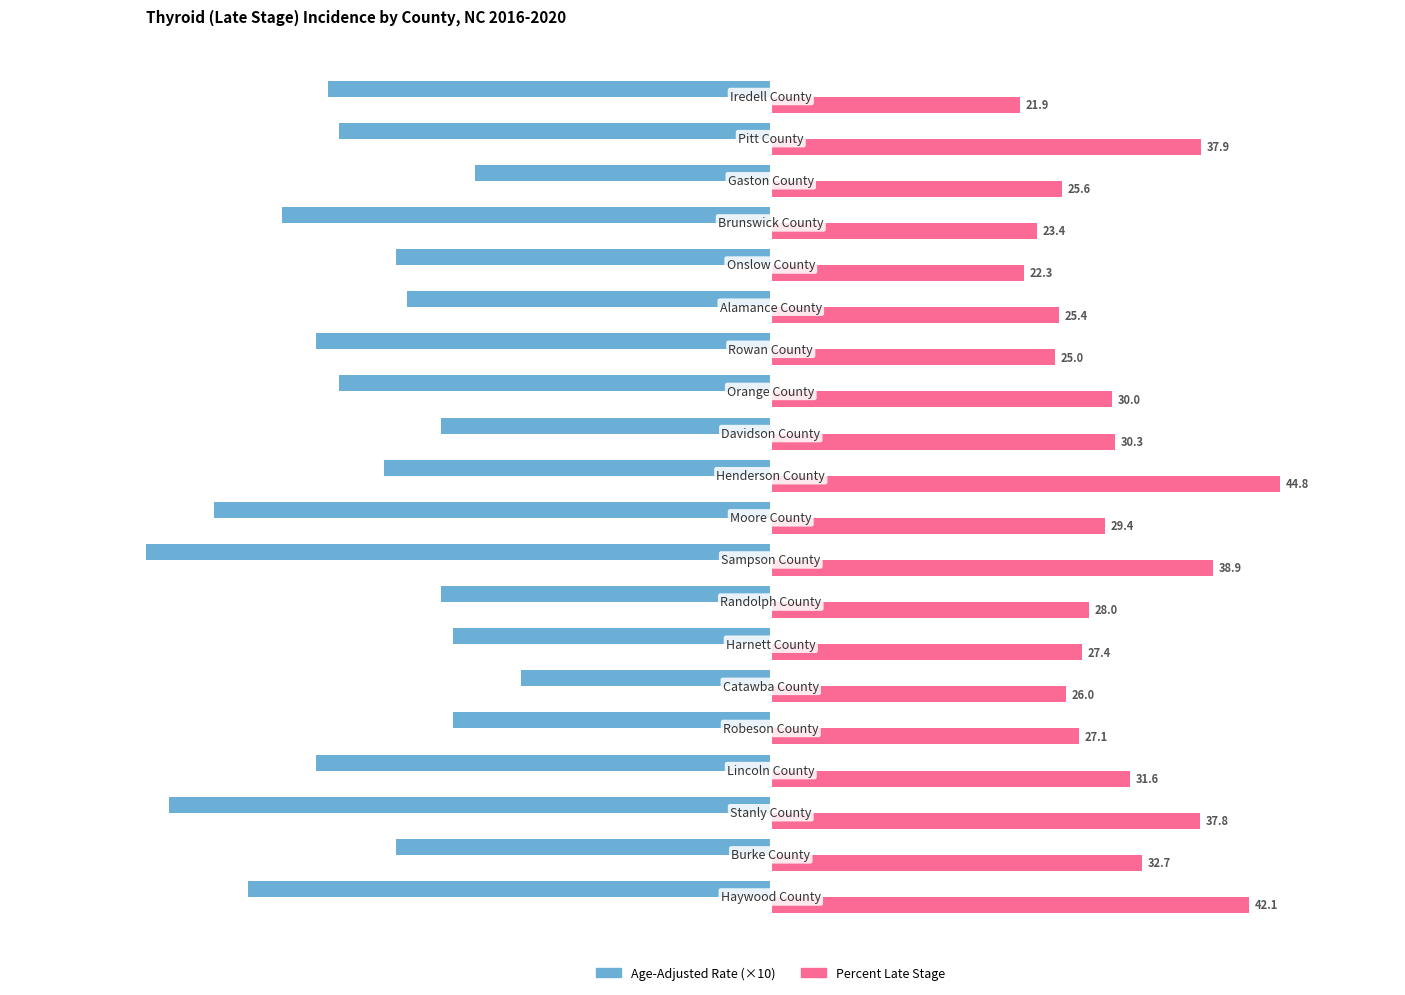

How many values in the Age-Adjusted Rate (×10) series exceed -34?

9